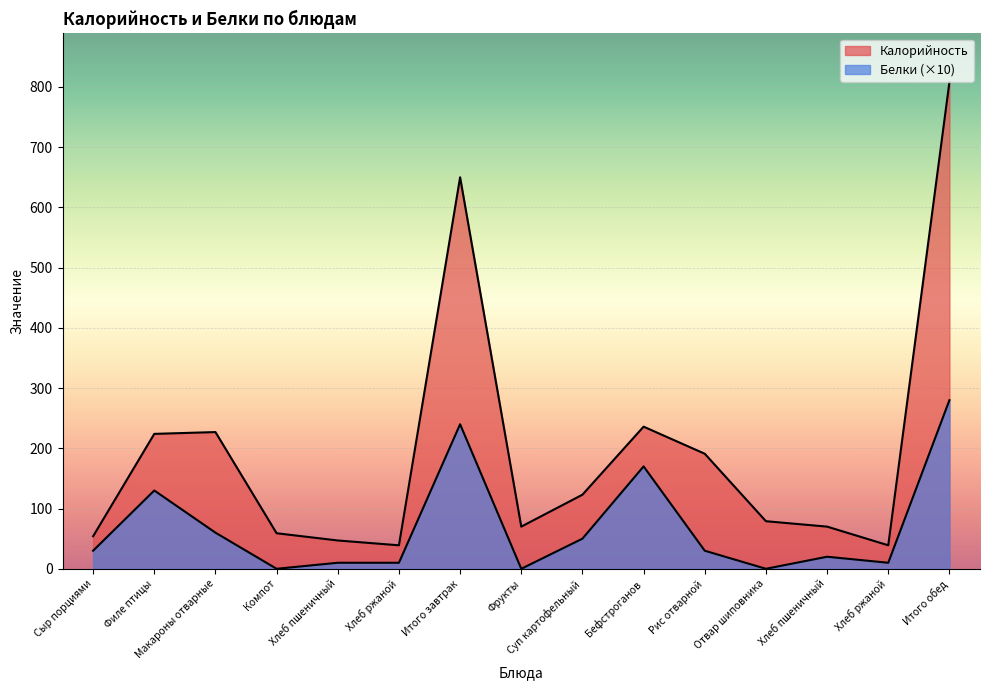

At Компот, list the series in order from largest to smallest.

Калорийность, Белки